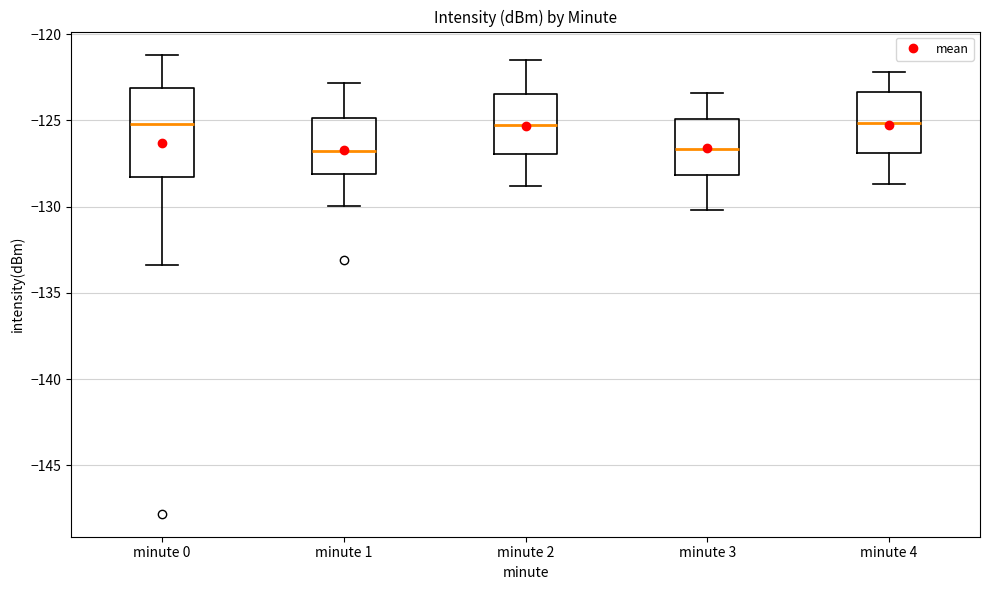

Where is the upper edge of the box for minute 1 on the y-axis? The values are not printed on the chart, so give them approximately, as read against the axis.

-125.0